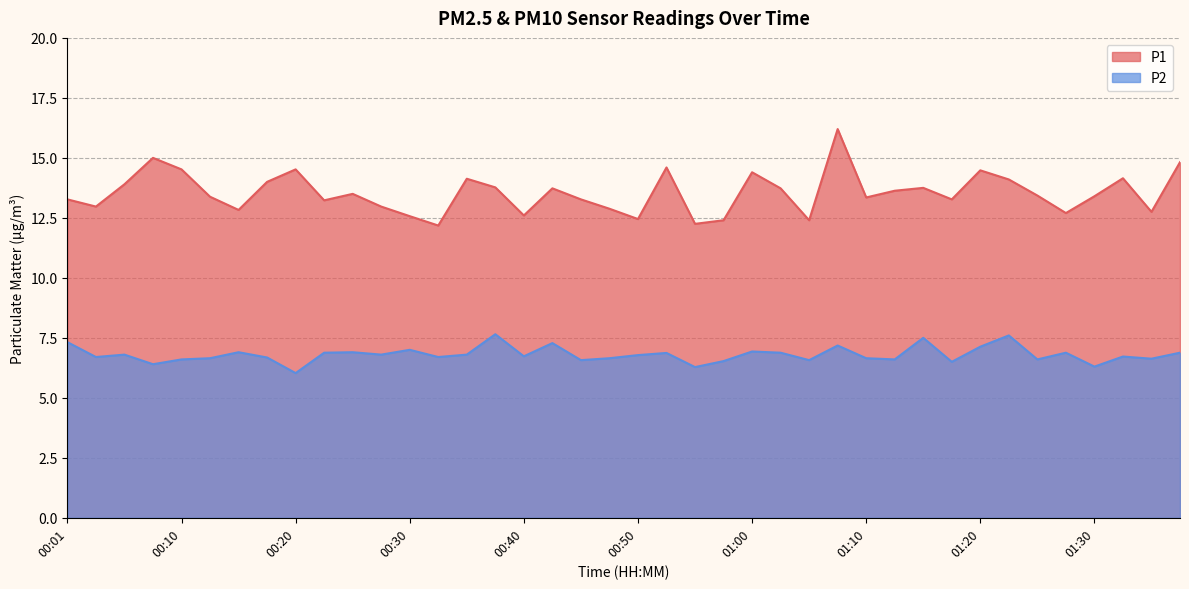

Reading left to right, extract all data points from this chart.

P1: 13.3	13.0	13.9	15.0	14.5	13.4	12.8	14.0	14.5	13.2	13.5	13.0	12.6	12.2	14.1	13.8	12.6	13.7	13.3	12.9	12.4	14.6	12.2	12.4	14.4	13.7	12.4	16.2	13.3	13.6	13.8	13.3	14.5	14.1	13.4	12.7	13.4	14.2	12.8	14.8
P2: 7.3	6.7	6.8	6.4	6.6	6.7	6.9	6.7	6.0	6.9	6.9	6.8	7.0	6.7	6.8	7.7	6.7	7.3	6.6	6.7	6.8	6.9	6.3	6.5	6.9	6.9	6.6	7.2	6.7	6.6	7.5	6.5	7.1	7.6	6.6	6.9	6.3	6.7	6.6	6.9